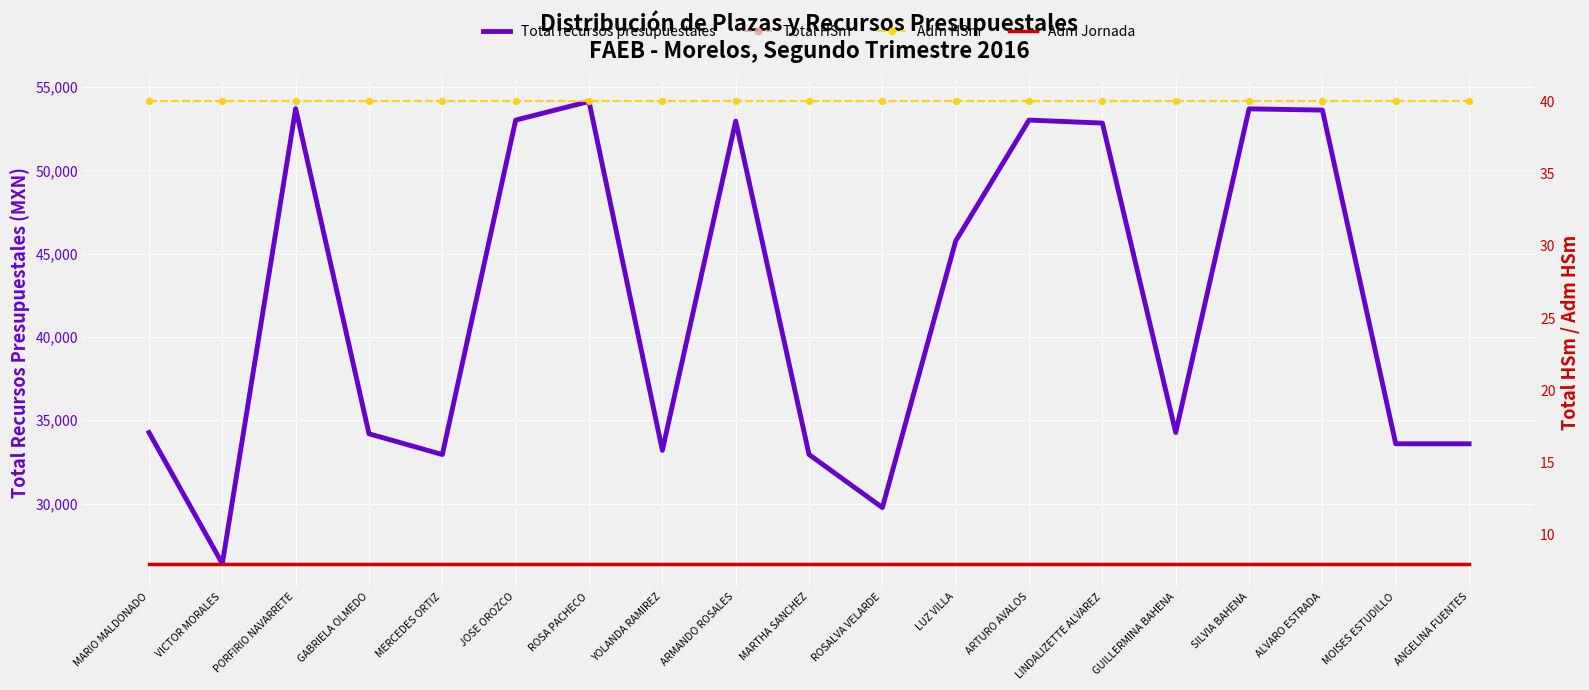

Reading left to right, transcribe all the data shown in this chart.

Total recursos presupuestales: MARIO MALDONADO=34264.4	VICTOR MORALES=26396.9	PORFIRIO NAVARRETE=53703.0	GABRIELA OLMEDO=34189.4	MERCEDES ORTIZ=32943.9	JOSE OROZCO=53014.8	ROSA PACHECO=54131.9	YOLANDA RAMIREZ=33194.7	ARMANDO ROSALES=52954.7	MARTHA SANCHEZ=32943.9	ROSALVA VELARDE=29761.6	LUZ VILLA=45761.3	ARTURO AVALOS=53014.8	LINDALIZETTE ALVAREZ=52834.9	GUILLERMINA BAHENA=34264.4	SILVIA BAHENA=53689.8	ALVARO ESTRADA=53614.8	MOISES ESTUDILLO=33589.4	ANGELINA FUENTES=33589.4
Total HSm: MARIO MALDONADO=40.0	VICTOR MORALES=40.0	PORFIRIO NAVARRETE=40.0	GABRIELA OLMEDO=40.0	MERCEDES ORTIZ=40.0	JOSE OROZCO=40.0	ROSA PACHECO=40.0	YOLANDA RAMIREZ=40.0	ARMANDO ROSALES=40.0	MARTHA SANCHEZ=40.0	ROSALVA VELARDE=40.0	LUZ VILLA=40.0	ARTURO AVALOS=40.0	LINDALIZETTE ALVAREZ=40.0	GUILLERMINA BAHENA=40.0	SILVIA BAHENA=40.0	ALVARO ESTRADA=40.0	MOISES ESTUDILLO=40.0	ANGELINA FUENTES=40.0
Adm HSm: MARIO MALDONADO=40.0	VICTOR MORALES=40.0	PORFIRIO NAVARRETE=40.0	GABRIELA OLMEDO=40.0	MERCEDES ORTIZ=40.0	JOSE OROZCO=40.0	ROSA PACHECO=40.0	YOLANDA RAMIREZ=40.0	ARMANDO ROSALES=40.0	MARTHA SANCHEZ=40.0	ROSALVA VELARDE=40.0	LUZ VILLA=40.0	ARTURO AVALOS=40.0	LINDALIZETTE ALVAREZ=40.0	GUILLERMINA BAHENA=40.0	SILVIA BAHENA=40.0	ALVARO ESTRADA=40.0	MOISES ESTUDILLO=40.0	ANGELINA FUENTES=40.0
Adm Jornada: MARIO MALDONADO=8.0	VICTOR MORALES=8.0	PORFIRIO NAVARRETE=8.0	GABRIELA OLMEDO=8.0	MERCEDES ORTIZ=8.0	JOSE OROZCO=8.0	ROSA PACHECO=8.0	YOLANDA RAMIREZ=8.0	ARMANDO ROSALES=8.0	MARTHA SANCHEZ=8.0	ROSALVA VELARDE=8.0	LUZ VILLA=8.0	ARTURO AVALOS=8.0	LINDALIZETTE ALVAREZ=8.0	GUILLERMINA BAHENA=8.0	SILVIA BAHENA=8.0	ALVARO ESTRADA=8.0	MOISES ESTUDILLO=8.0	ANGELINA FUENTES=8.0